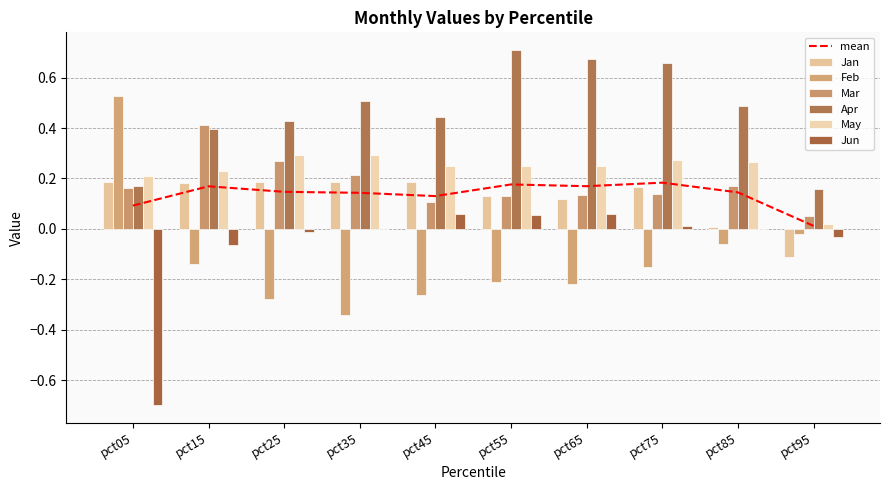

What is the difference between the maximum and minimum values in the Mar series?

0.4